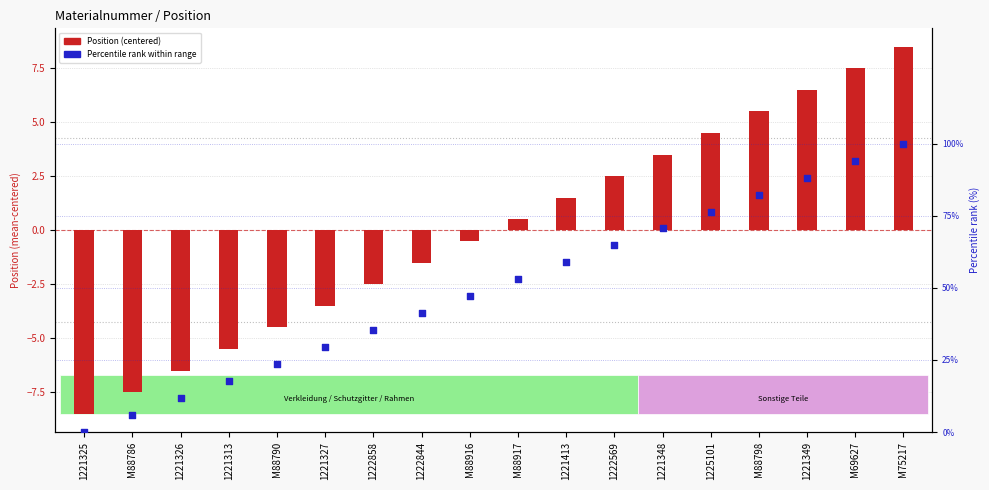

At which category is the sum across all series the highest?

M75217